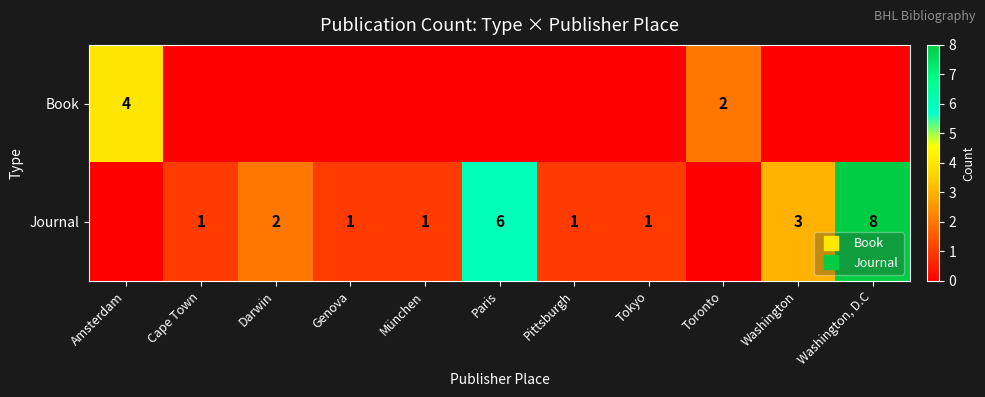

Is it true that Journal equals 2 at Darwin?

True